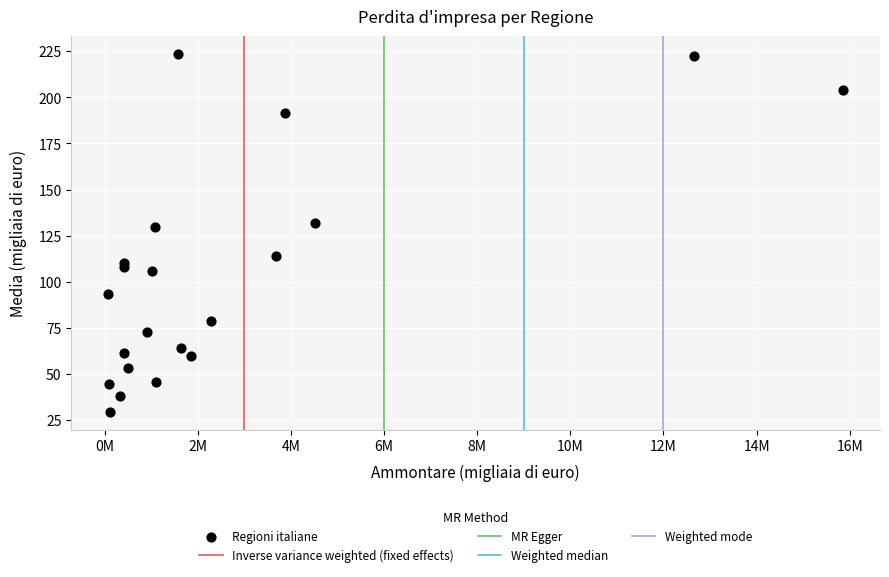

What Y value in the scatter plot is closest to 126?

129.6